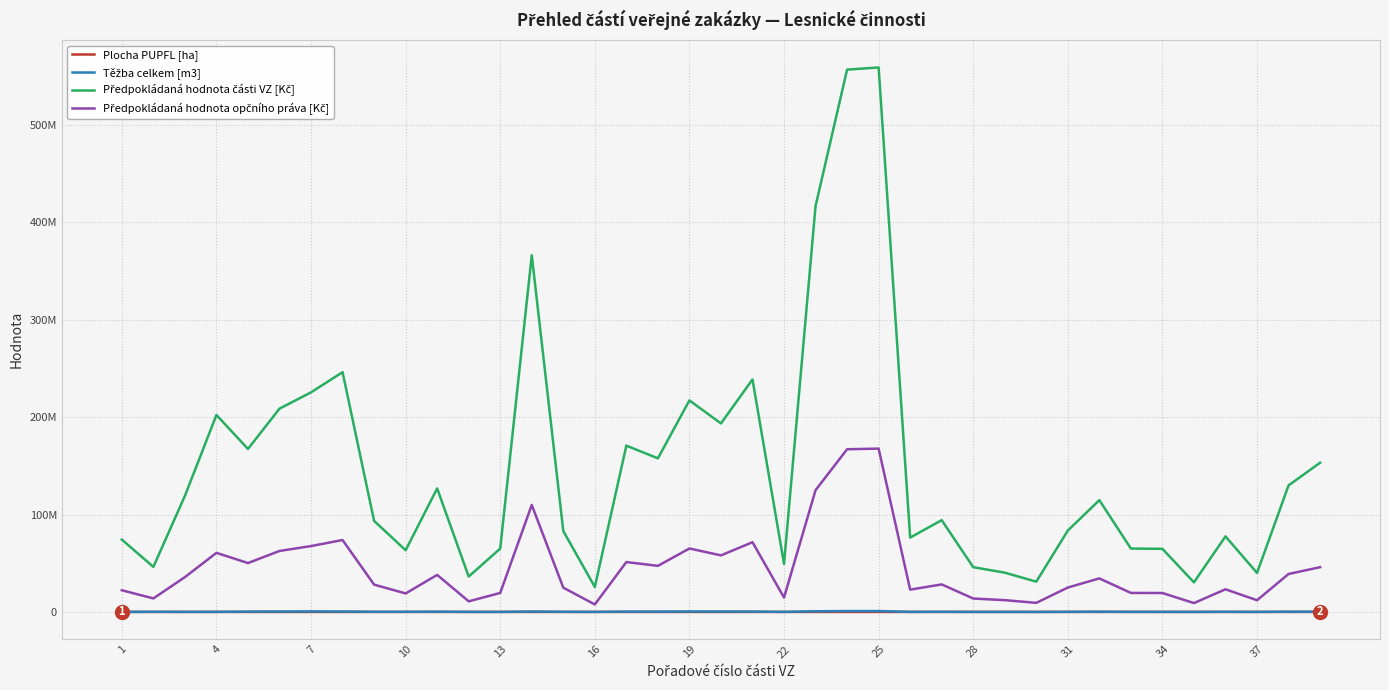

What is the average value of the Plocha PUPFL [ha] series?

4834